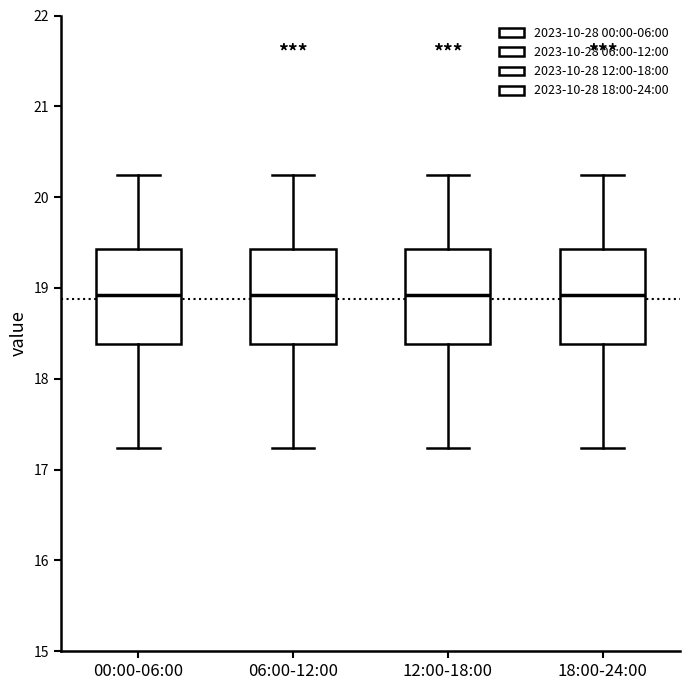

Where does the upper whisker of the box for 18:00-24:00 end on the y-axis? The values are not printed on the chart, so give them approximately, as read against the axis.

20.2